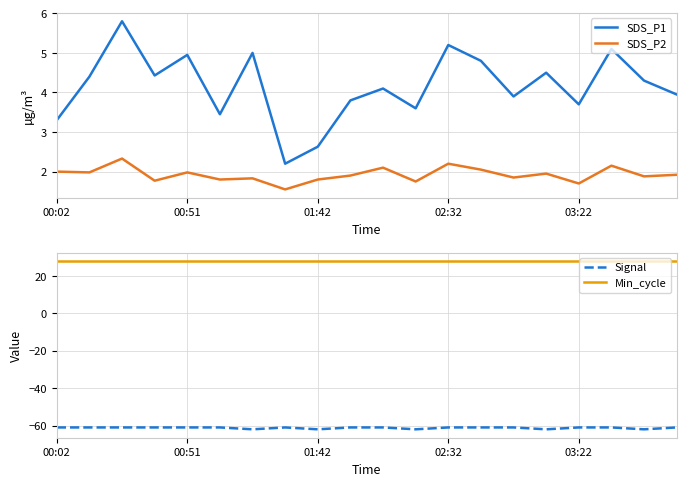

True or false: SDS_P2 and Signal cross at least once.

False